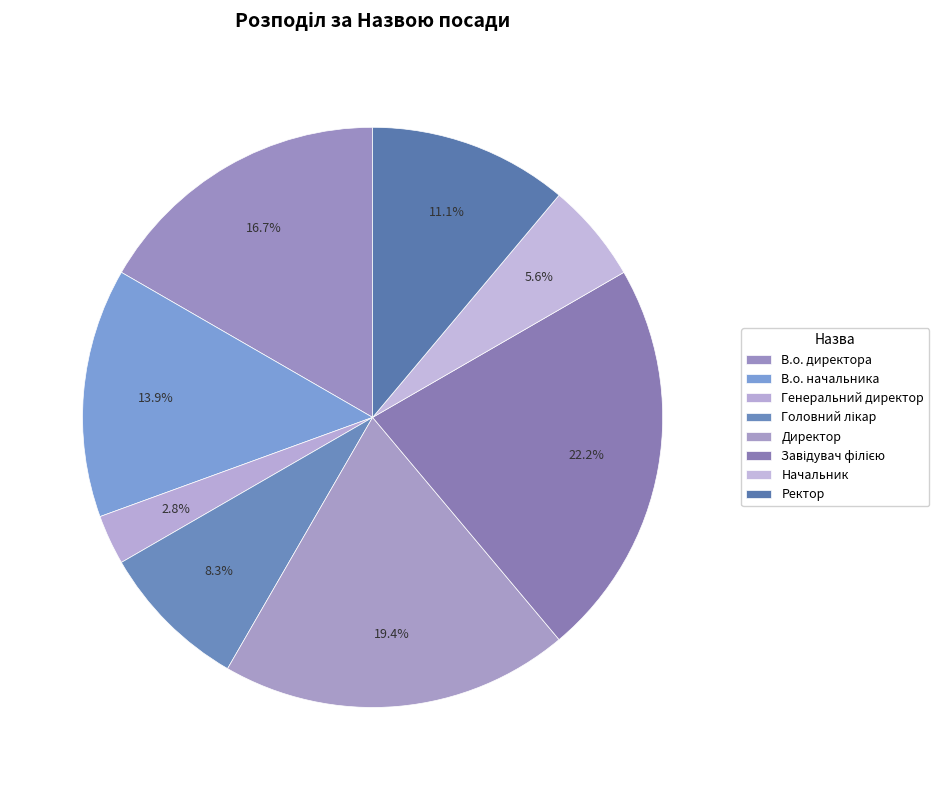

To the nearest percent, what is the difference between the largest and smallest slice percentages?

19%